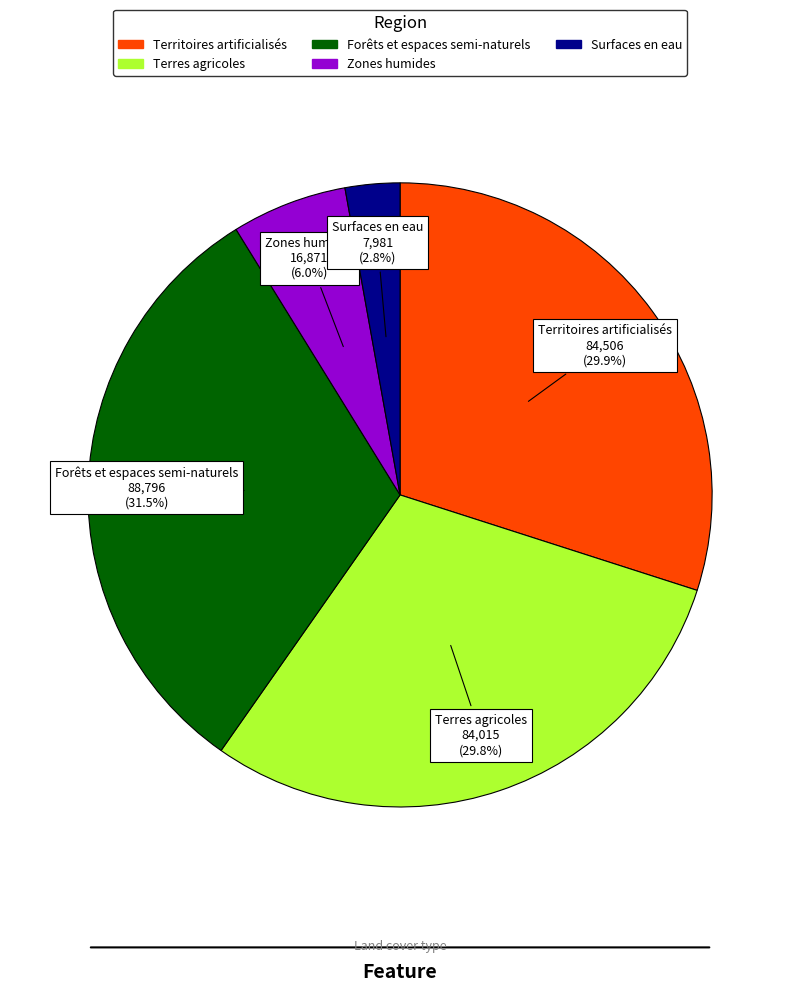

To the nearest percent, what is the difference between the largest and smallest slice percentages?

29%